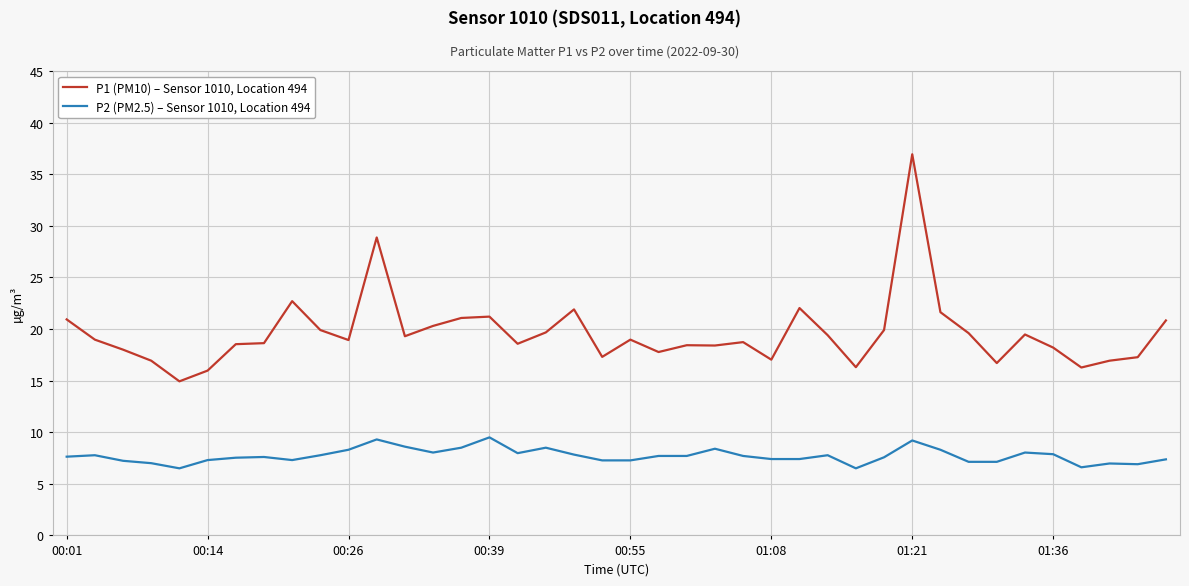

Rank the series by their average value, from lowest to highest.

P2 (PM2.5) – Sensor 1010, Location 494, P1 (PM10) – Sensor 1010, Location 494